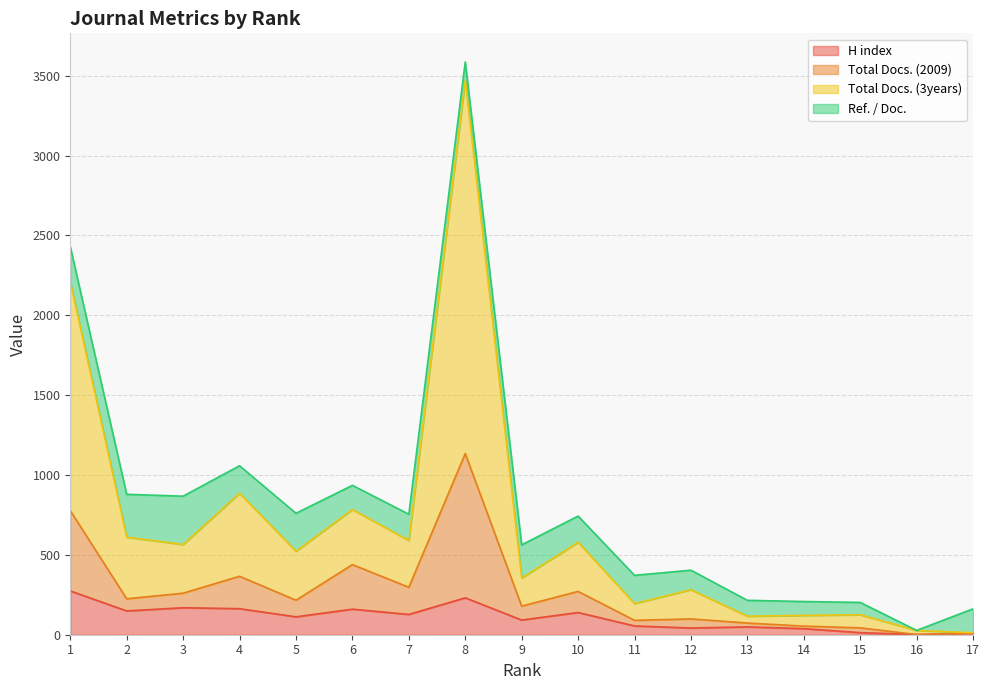

How many lines are shown in the chart?

4